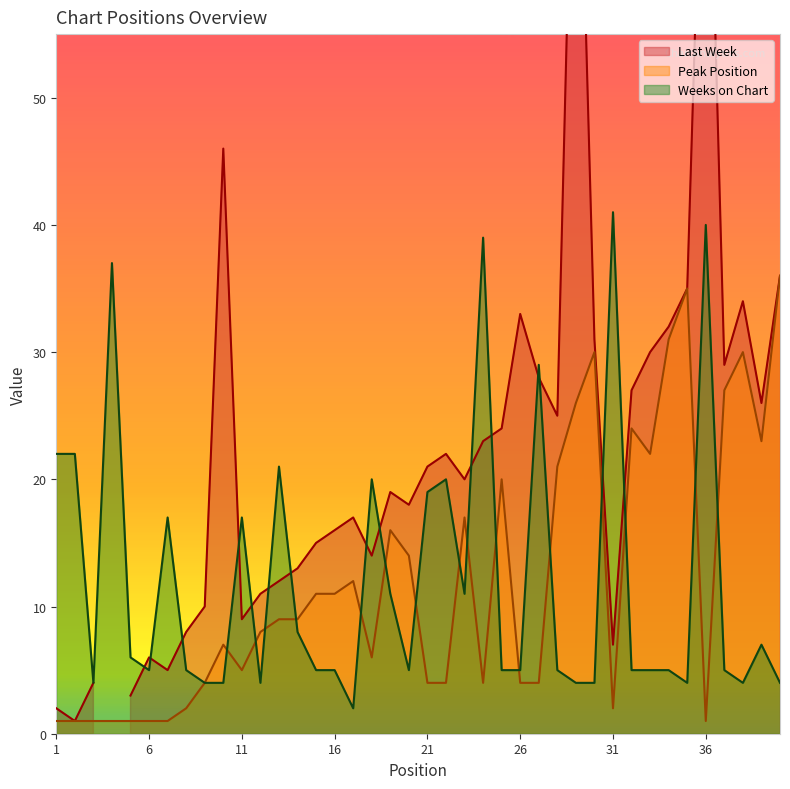

True or false: Weeks on Chart has a value of 5 at 16.

True